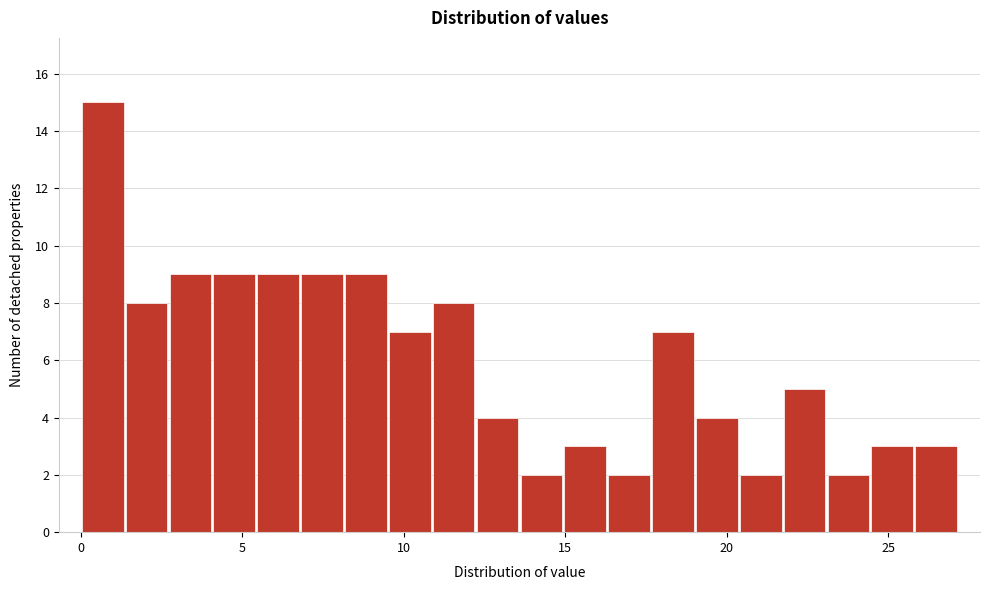

Around what value on the x-axis is the tallest bar? Give the approximate position of its centre, as read against the axis.

0.5